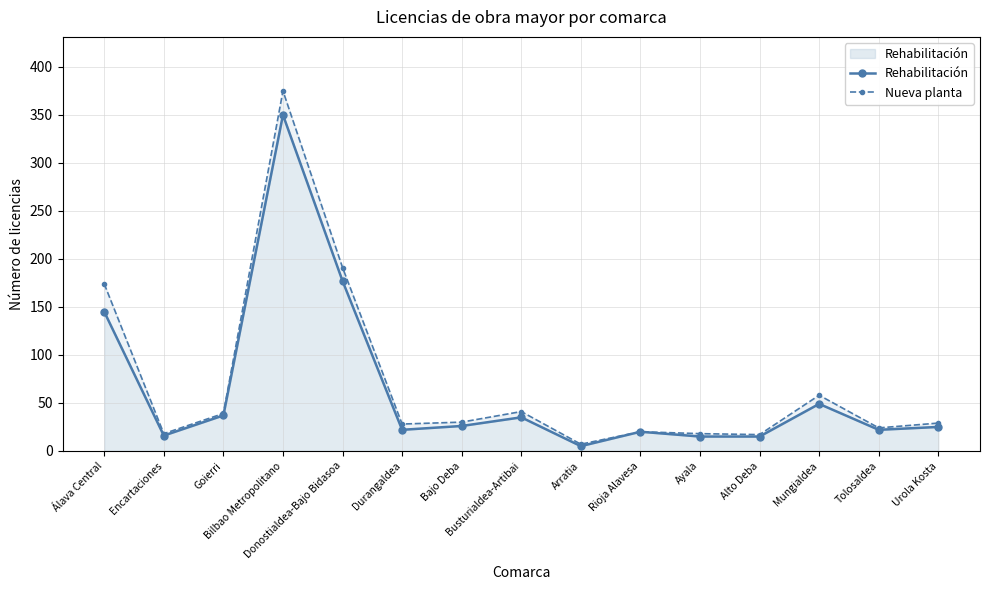

What are all the series names shown in the legend?

Rehabilitación, Nueva planta